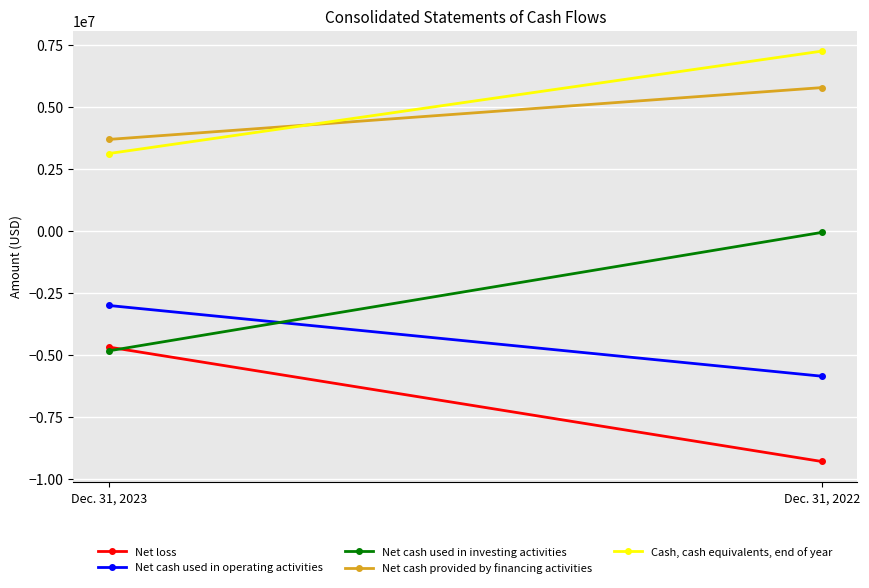

What is the maximum value shown in the chart?

7263600